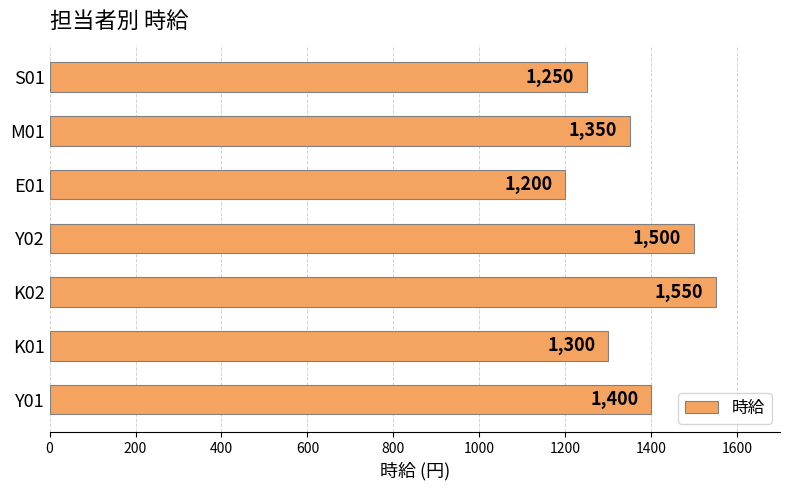

Are the bars grouped side by side (vs. stacked)?

No